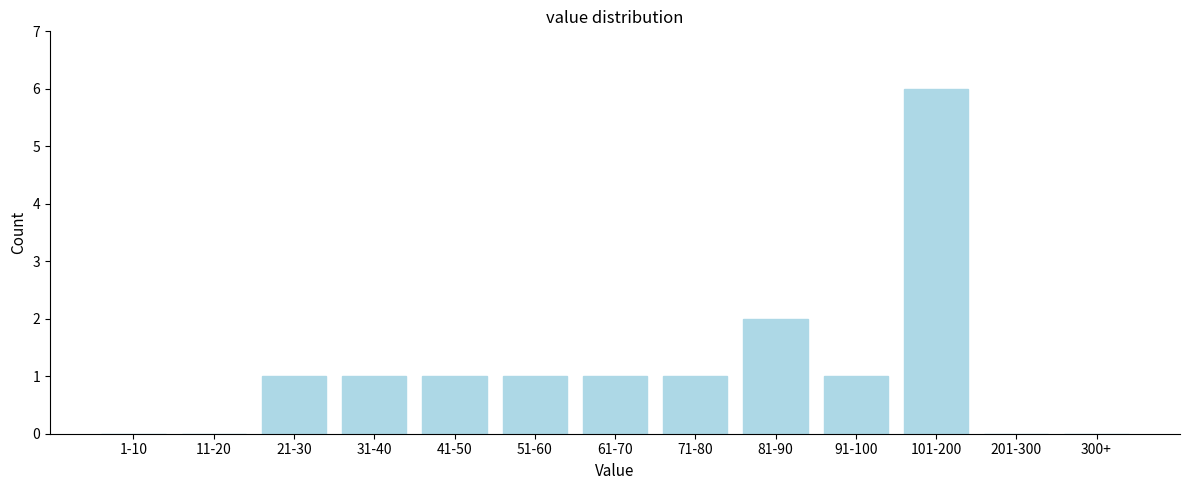

Reading left to right, what are all the values shown in this chart?

1-10=0	11-20=0	21-30=1	31-40=1	41-50=1	51-60=1	61-70=1	71-80=1	81-90=2	91-100=1	101-200=6	201-300=0	300+=0